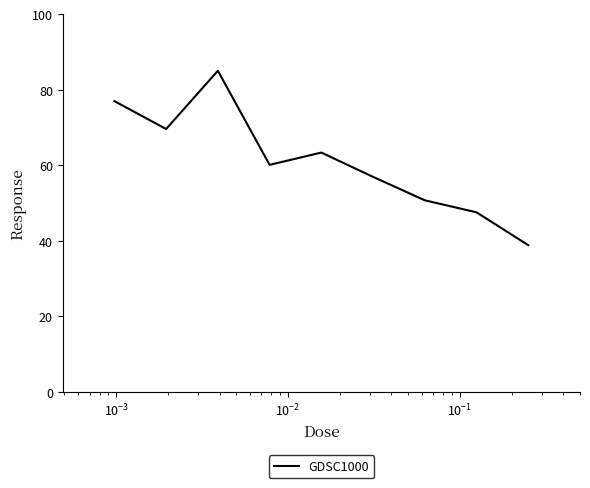

What is the greatest value displayed?

85.0